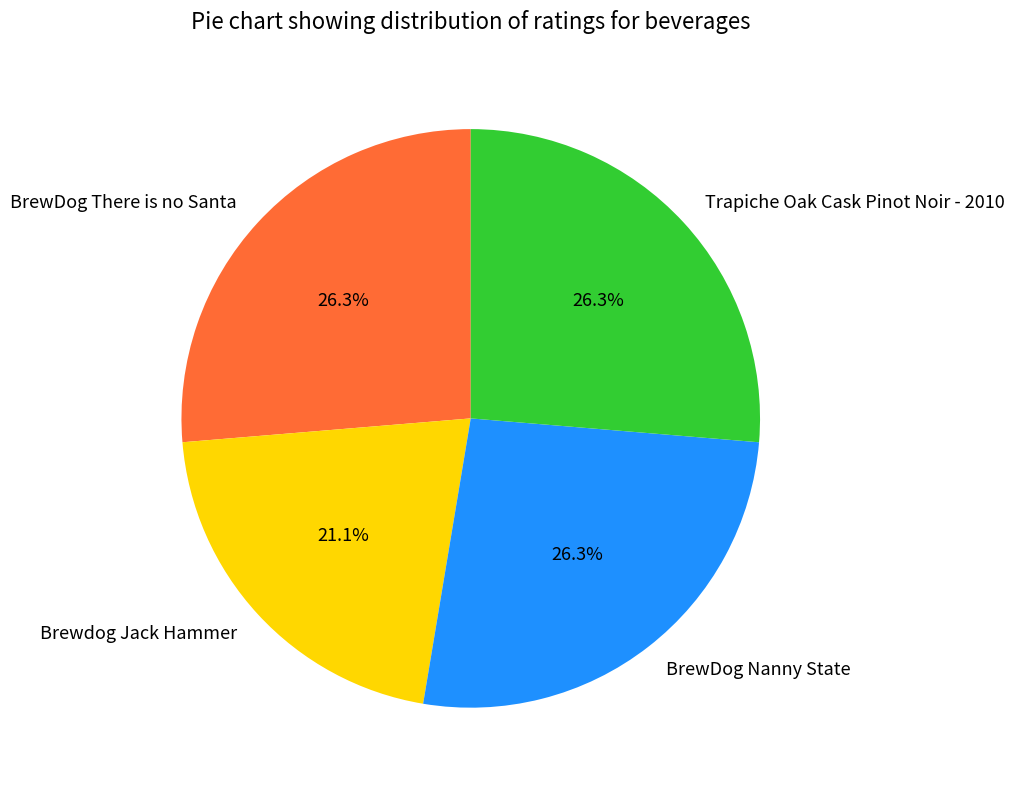

To the nearest percent, what is the average slice percentage?

25%